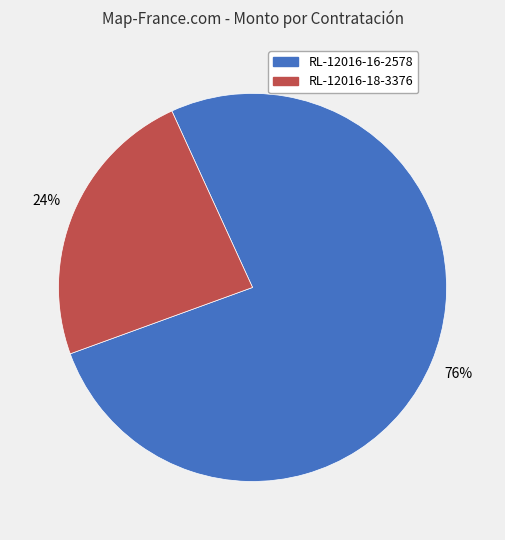

Which slice represents more than half of the pie?

RL-12016-16-2578